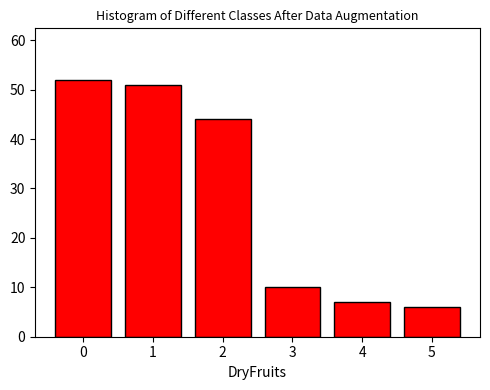

Reading right to left, list all the values displayed in this chart.

5=6	4=7	3=10	2=44	1=51	0=52